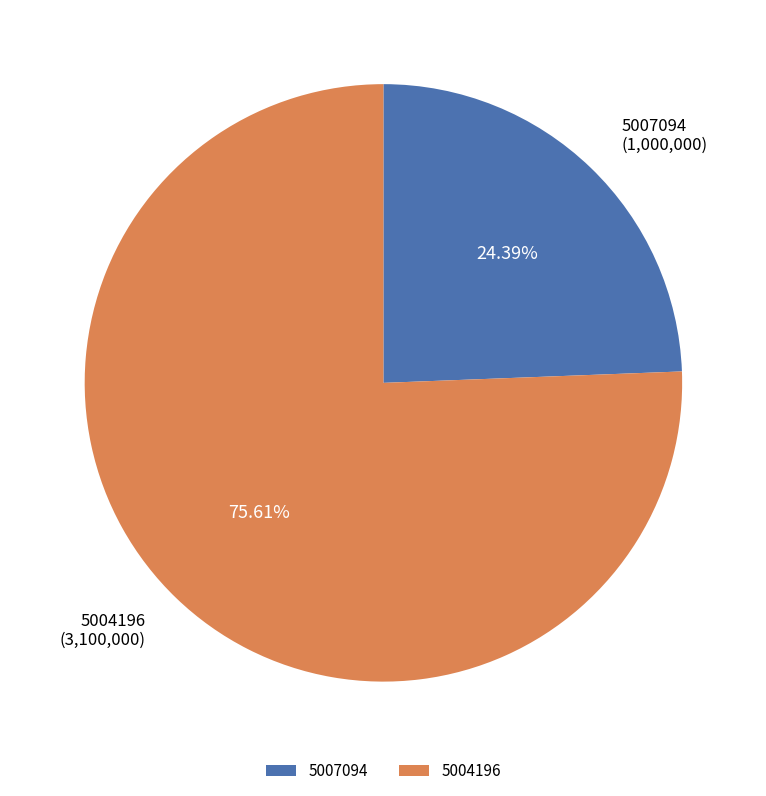

Does 5004196 represent more than half of the total?

Yes